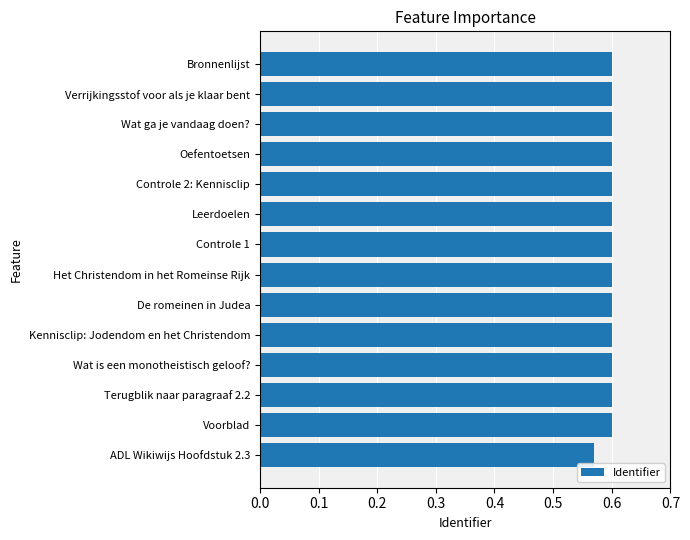

How many bars are there in total?

14